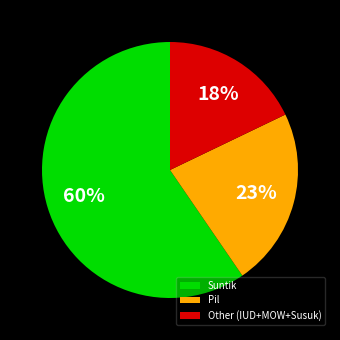

How many segments does this pie chart have?

3